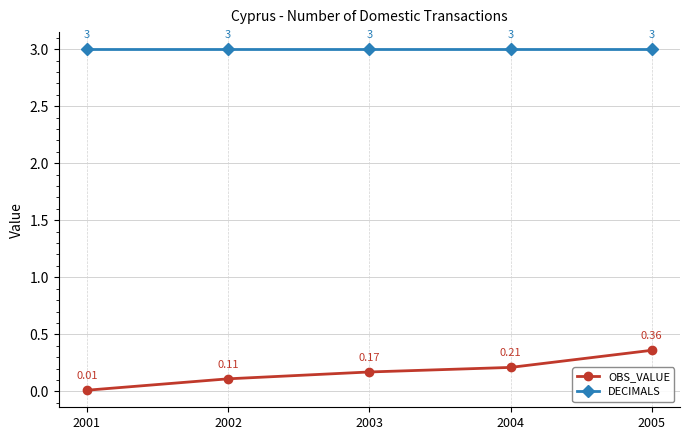

Rank the series at 2002 from lowest to highest value.

OBS_VALUE, DECIMALS